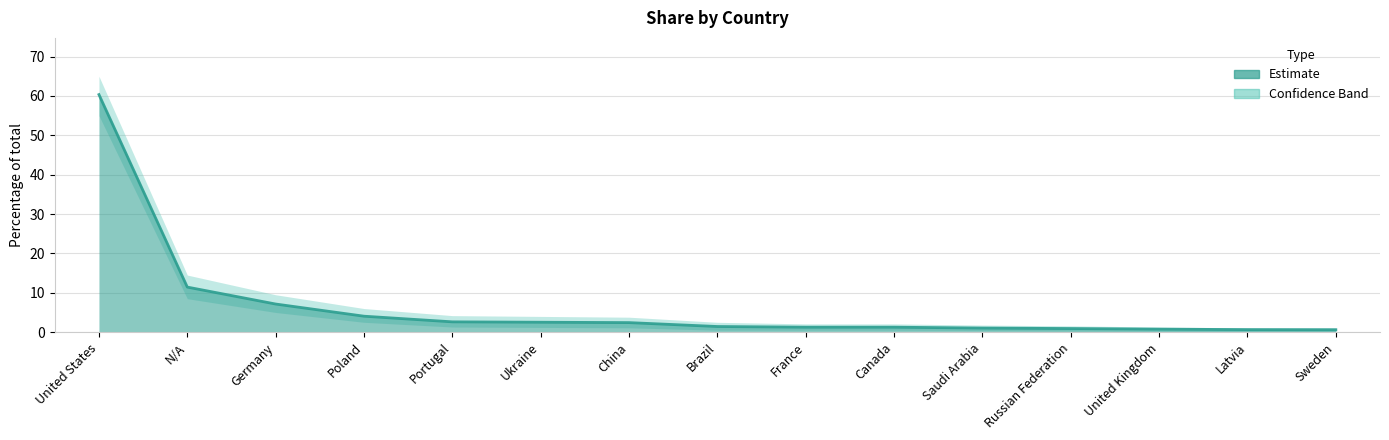

Rank the categories by Upper value from highest to lowest.

United States, N/A, Germany, Poland, Portugal, Ukraine, China, Brazil, France, Canada, Saudi Arabia, Russian Federation, United Kingdom, Latvia, Sweden